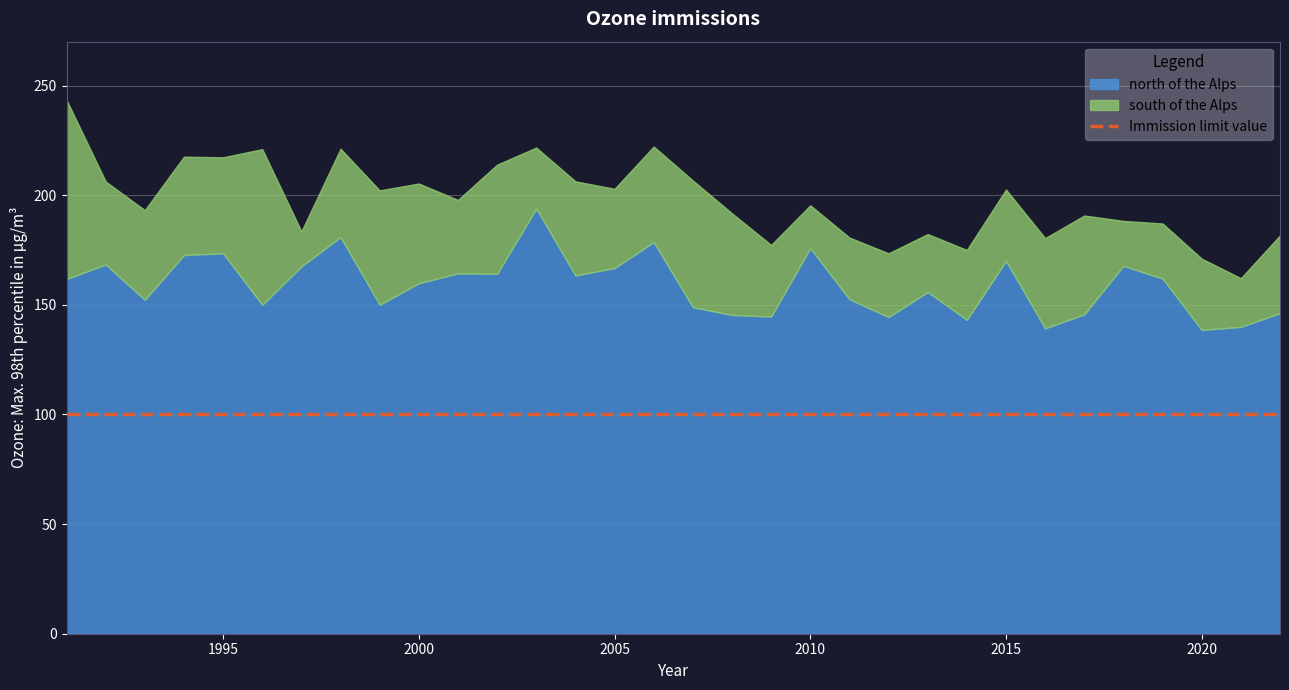

Where is the first local minimum for south of the Alps?

1993